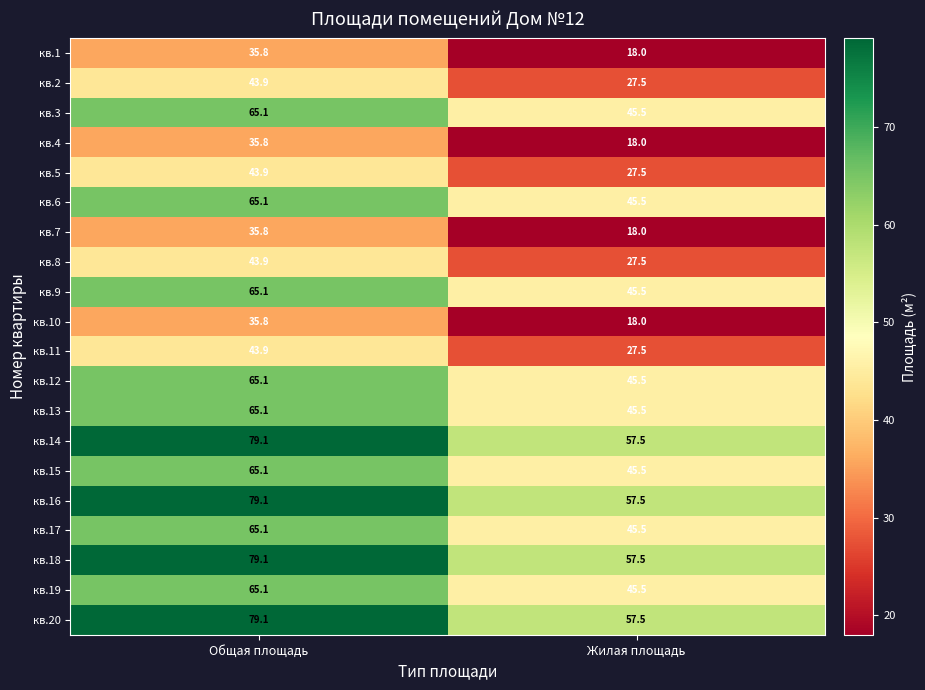

What is the difference between the maximum and minimum values in the кв.4 series?

17.8